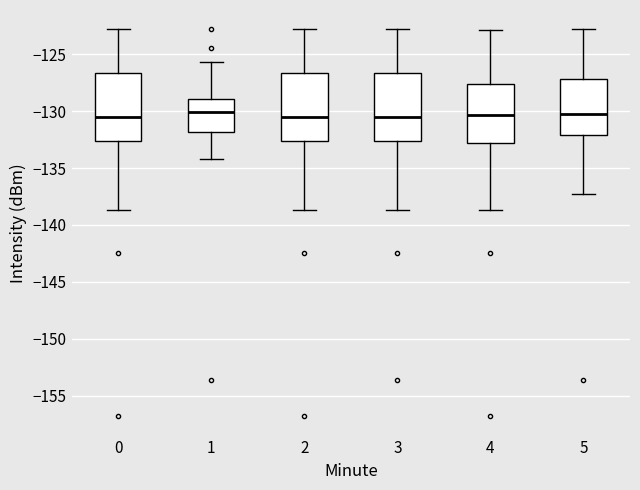

Reading left to right, transcribe this box plot: for each box, give where its median line is, the range the box spans, and where its two whiskers end, as read against the y-axis. The values are not printed on the chart, so give them approximately, as read against the axis.

0: median -130.5, box -132.5 to -126.5, whiskers -138.5 to -123.0
1: median -130.0, box -132.0 to -129.0, whiskers -134.0 to -125.5
2: median -130.5, box -132.5 to -126.5, whiskers -138.5 to -123.0
3: median -130.5, box -132.5 to -126.5, whiskers -138.5 to -123.0
4: median -130.5, box -133.0 to -127.5, whiskers -138.5 to -123.0
5: median -130.0, box -132.0 to -127.0, whiskers -137.5 to -123.0